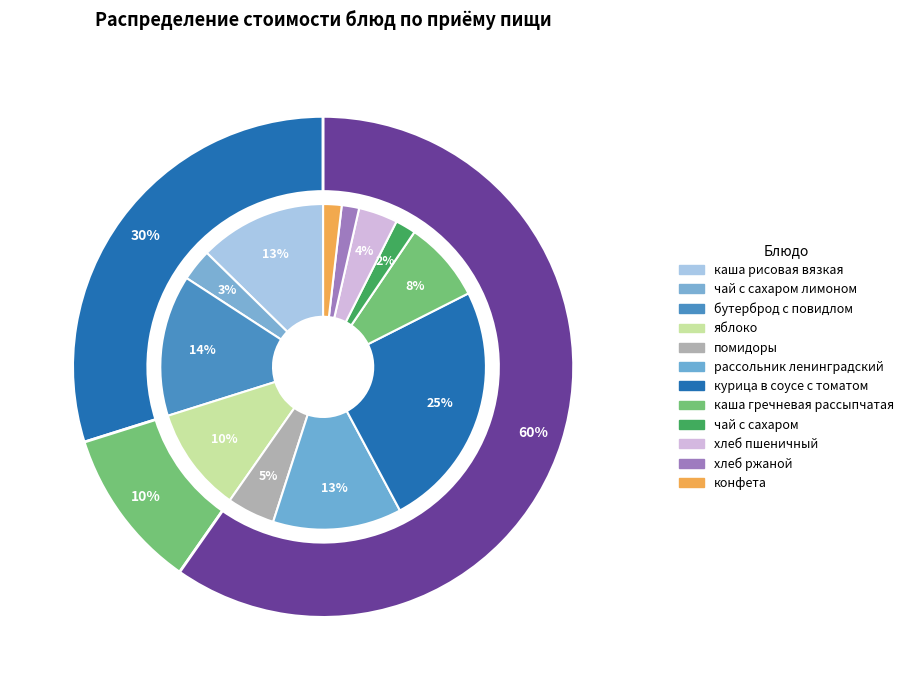

What percentage is the помидоры slice, to the nearest percent?

5%